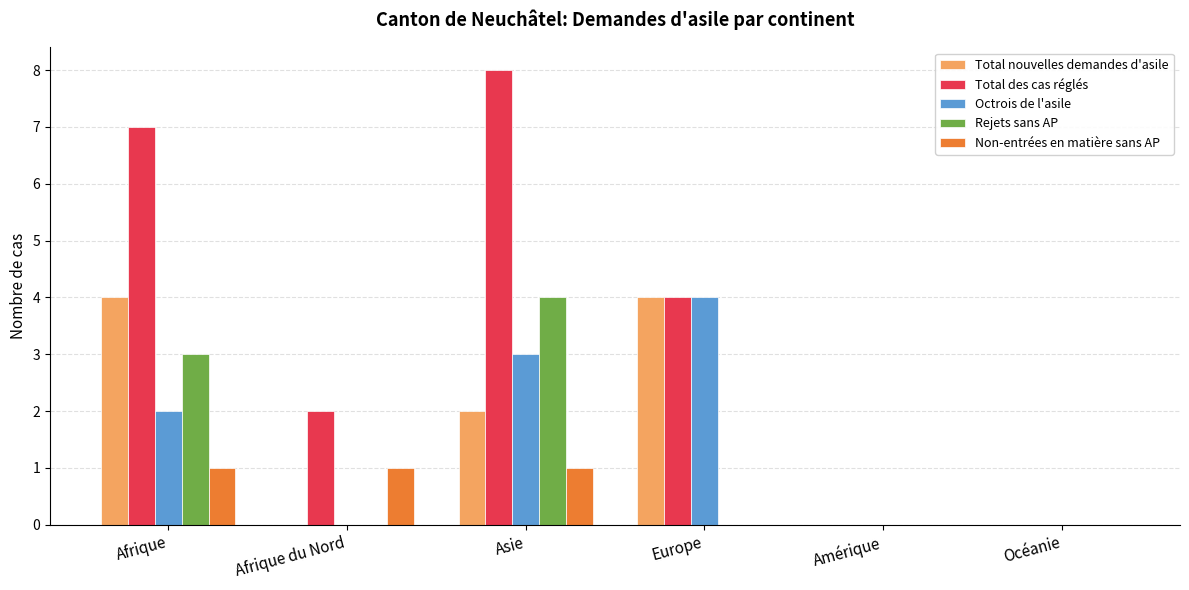

What is the maximum value shown in the chart?

8